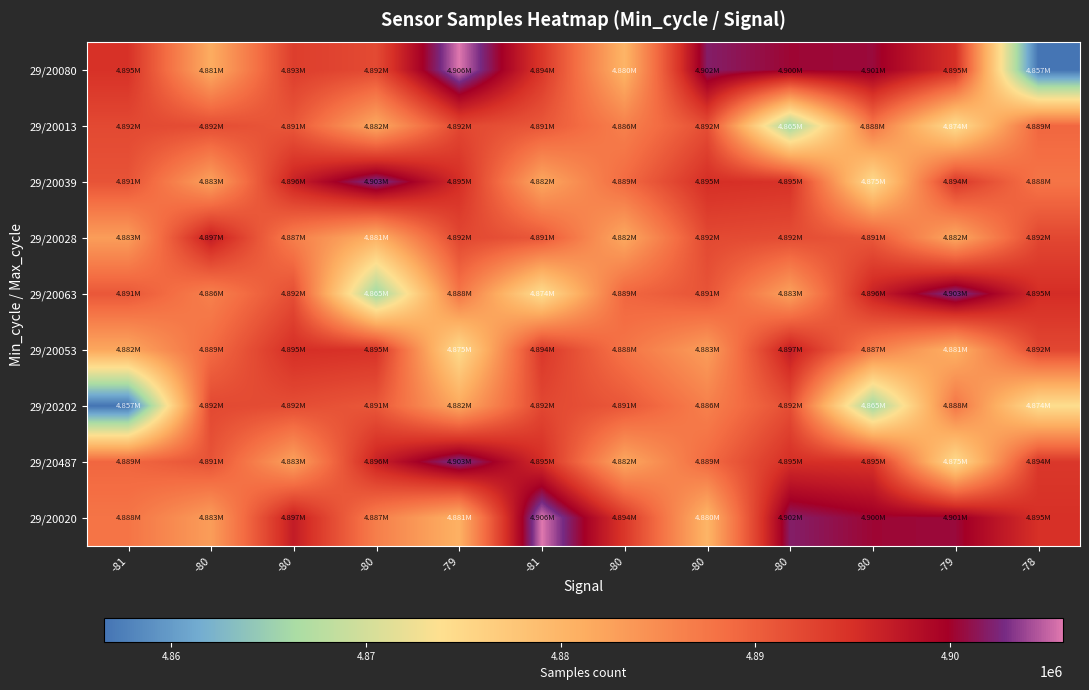

Reading left to right, transcribe all the data shown in this chart.

29/20080: -81=4894785	-80=4881290	-80=4893450	-80=4892186	-79=4905797	-81=4894230	-80=4880161	-80=4901956	-80=4900290	-80=4900524	-79=4894900	-78=4856563
29/20013: -81=4892283	-80=4891869	-80=4890807	-80=4881712	-79=4892488	-81=4890804	-80=4886349	-80=4891778	-80=4865425	-80=4887525	-79=4874105	-78=4889194
29/20039: -81=4891221	-80=4882580	-80=4896423	-80=4903212	-79=4895241	-81=4881841	-80=4888722	-80=4895094	-80=4894690	-80=4874516	-79=4894136	-78=4887673
29/20028: -81=4883044	-80=4896970	-80=4886530	-80=4880675	-79=4892488	-81=4890807	-80=4881712	-80=4892283	-80=4891869	-80=4890807	-79=4881712	-78=4892488
29/20063: -81=4890804	-80=4886349	-80=4891778	-80=4865425	-79=4887525	-81=4874105	-80=4889194	-80=4891221	-80=4882580	-80=4896423	-79=4903212	-78=4895241
29/20053: -81=4881841	-80=4888722	-80=4895094	-80=4894690	-79=4874516	-81=4894136	-80=4887673	-80=4883044	-80=4896970	-80=4886530	-79=4880675	-78=4892488
29/20202: -81=4856563	-80=4892283	-80=4891869	-80=4890807	-79=4881712	-81=4892488	-80=4890804	-80=4886349	-80=4891778	-80=4865425	-79=4887525	-78=4874105
29/20487: -81=4889194	-80=4891221	-80=4882580	-80=4896423	-79=4903212	-81=4895241	-80=4881841	-80=4888722	-80=4895094	-80=4894690	-79=4874516	-78=4894136
29/20020: -81=4887673	-80=4883044	-80=4896970	-80=4886530	-79=4880675	-81=4905797	-80=4894230	-80=4880161	-80=4901956	-80=4900290	-79=4900524	-78=4894900